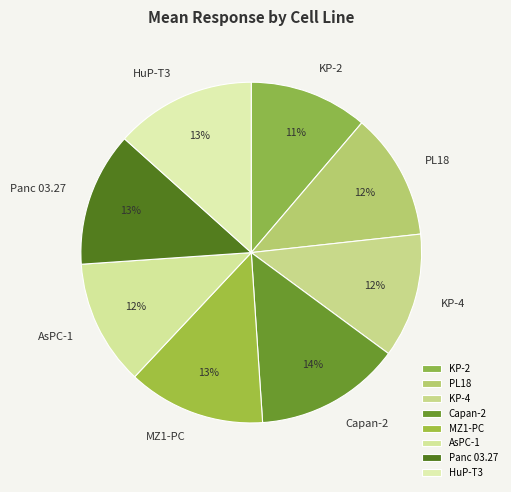

Do KP-4 and MZ1-PC together represent more than half of the pie?

No